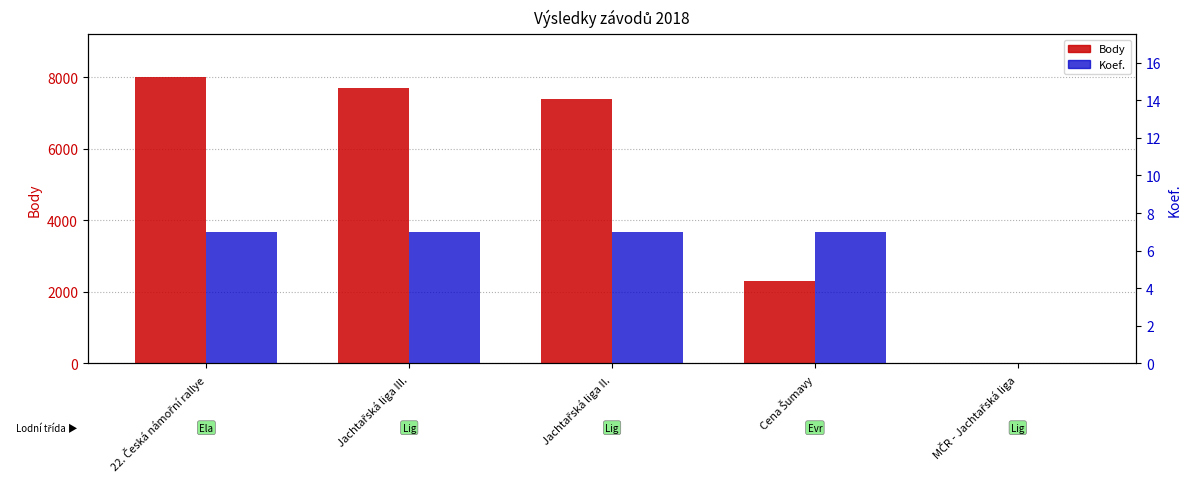

List the series in order of their peak value, highest first.

Body, Koef.